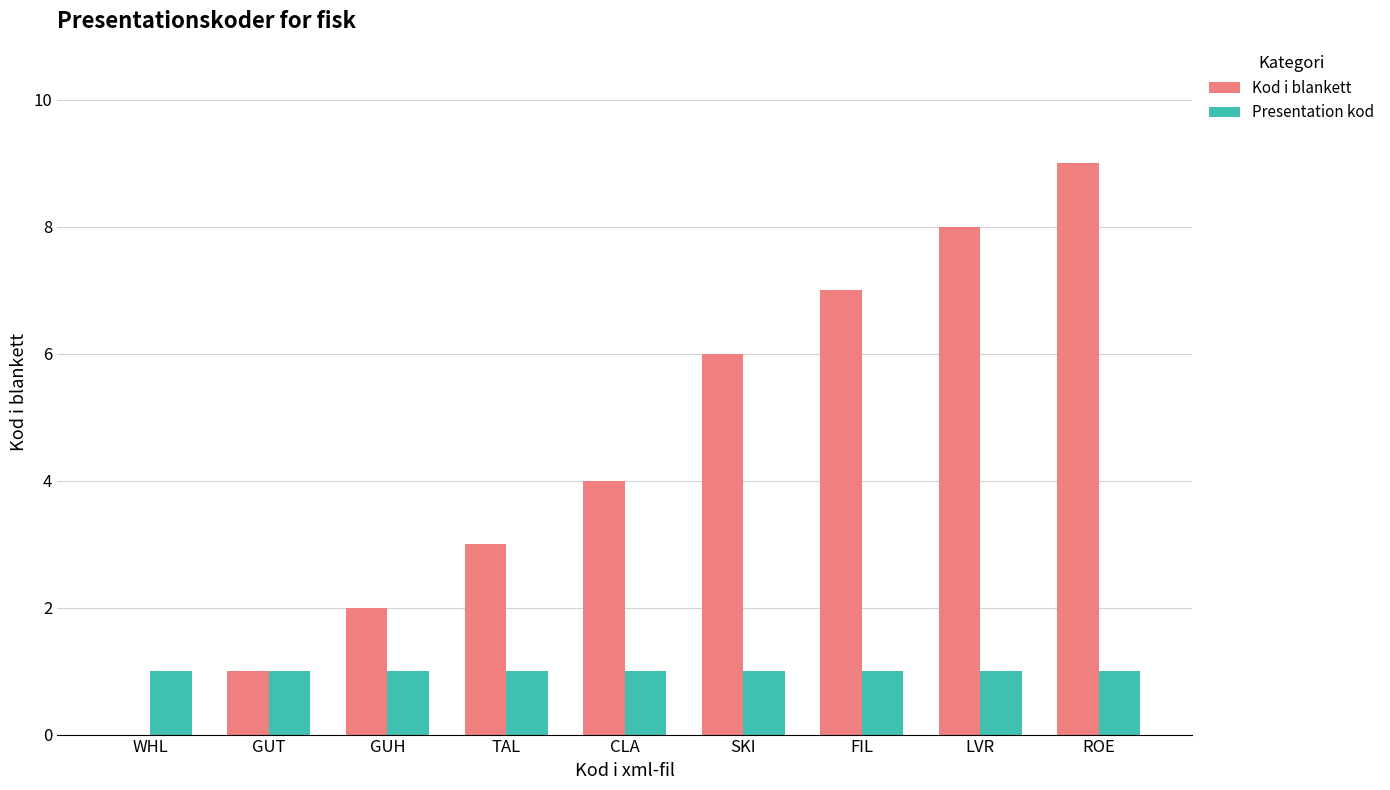

Are the bars horizontal?

No